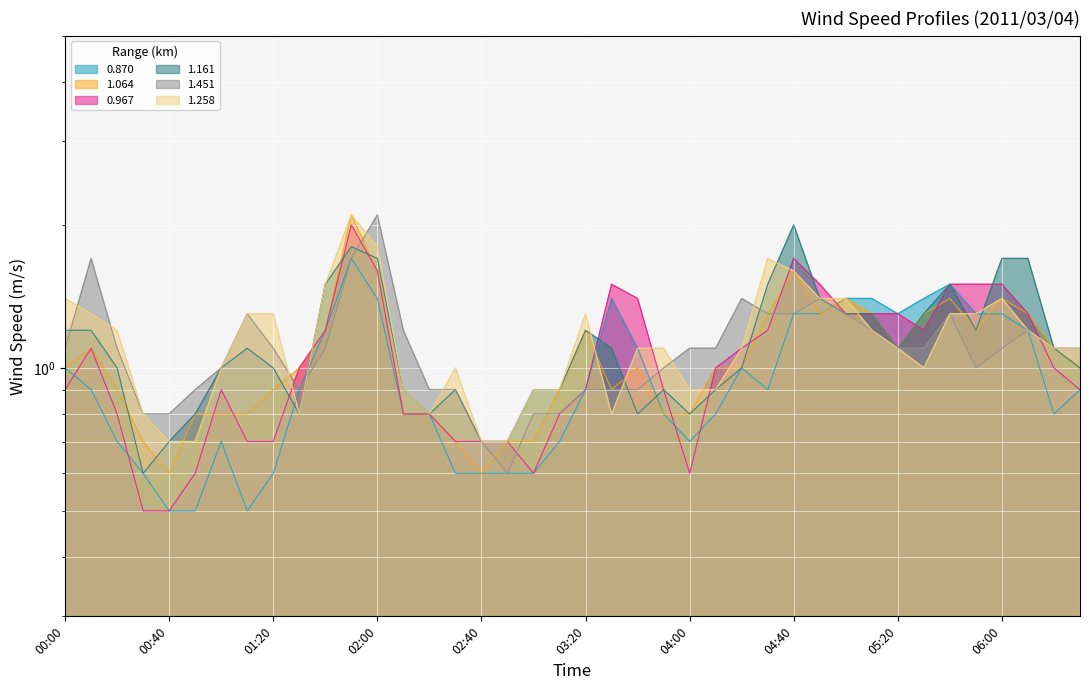

Between which two adjacent categories do 1.451 and 1.161 first intersect?

00:00 and 00:10